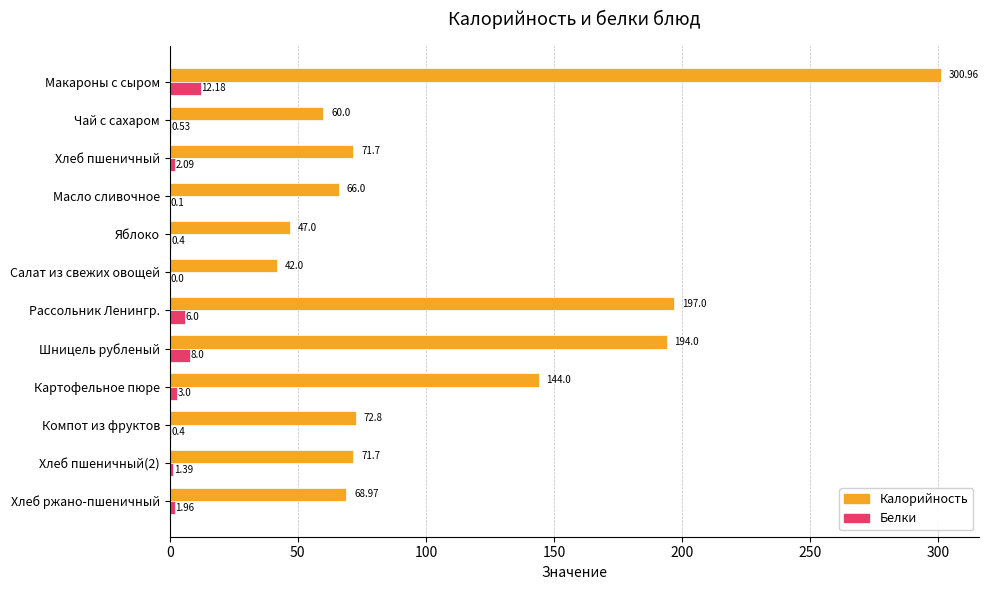

Count the number of data series in this chart.

2